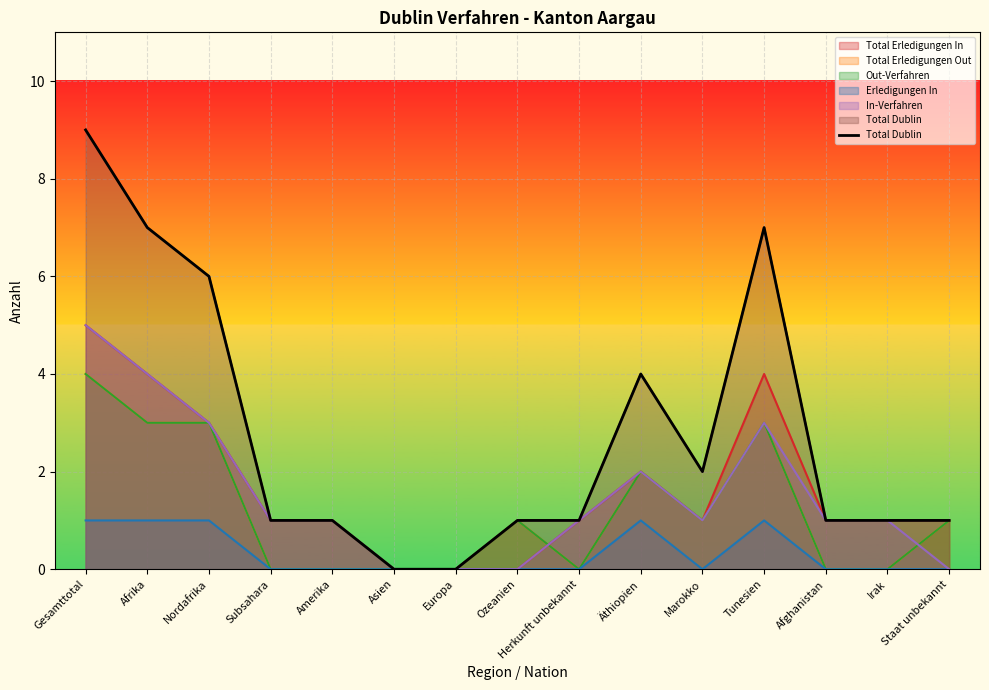

What is the approximate value at Marokko?

2